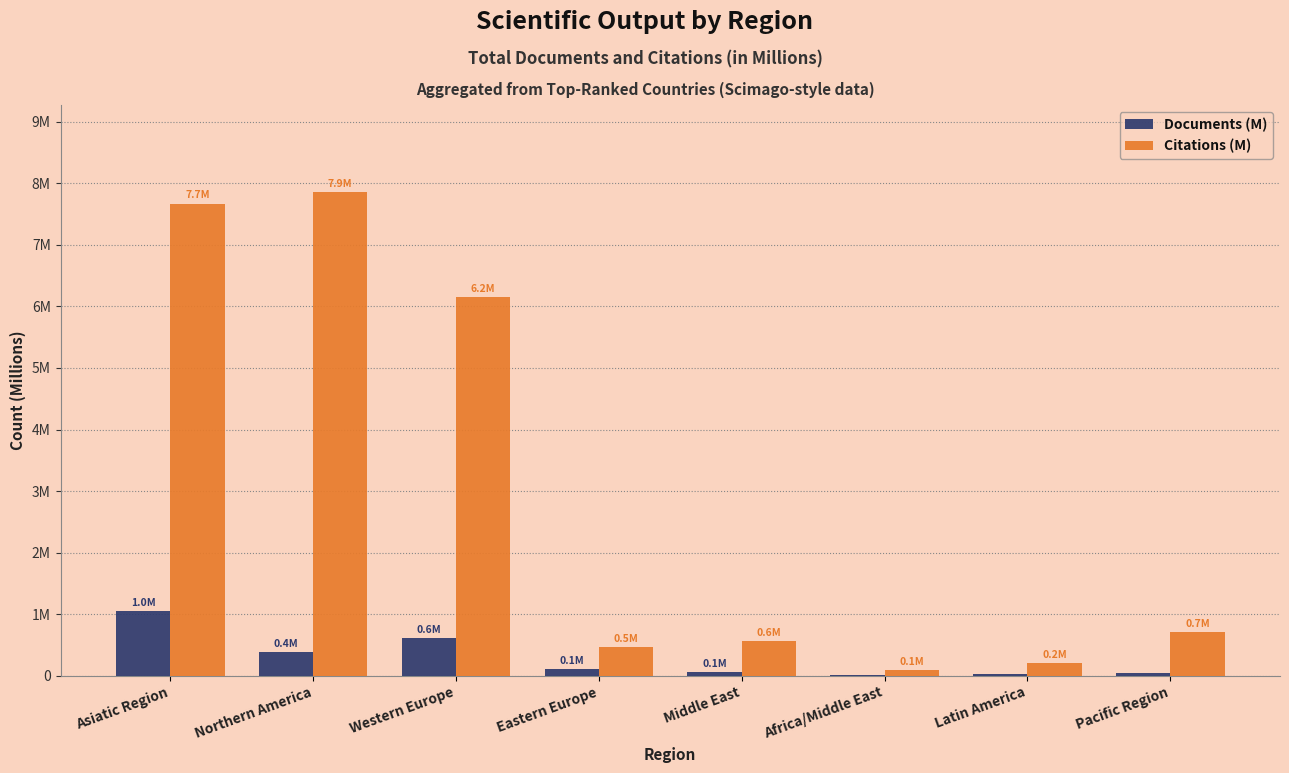

Are the bars horizontal?

No